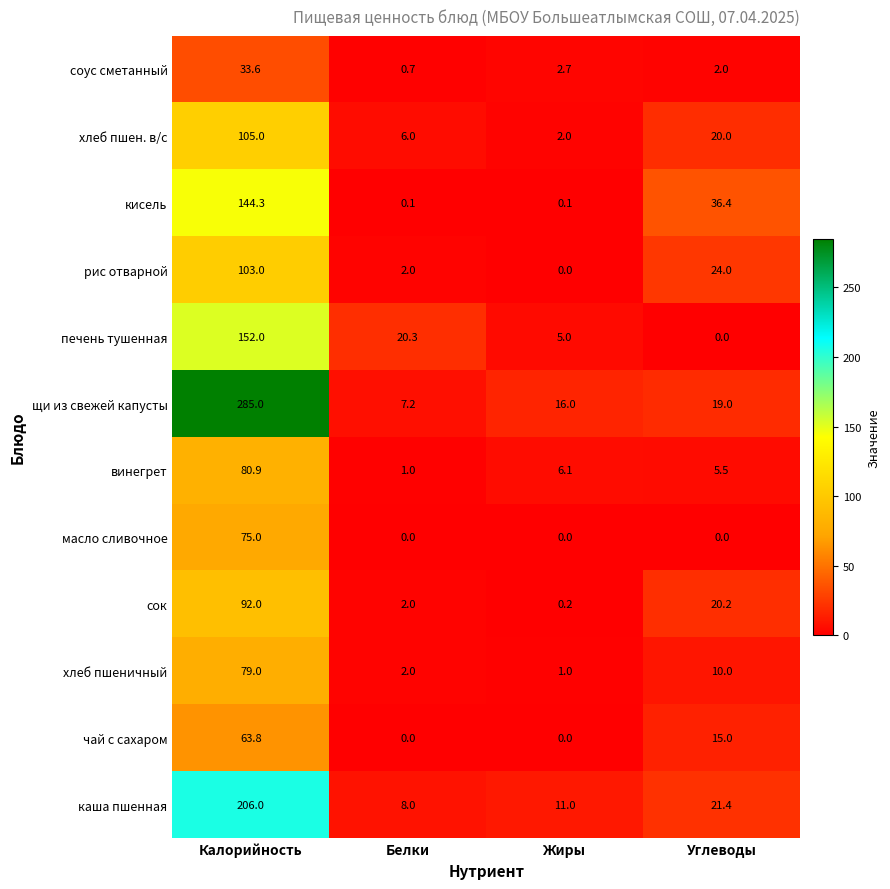

Which category has the lowest value in the хлеб пшеничный series?

Жиры